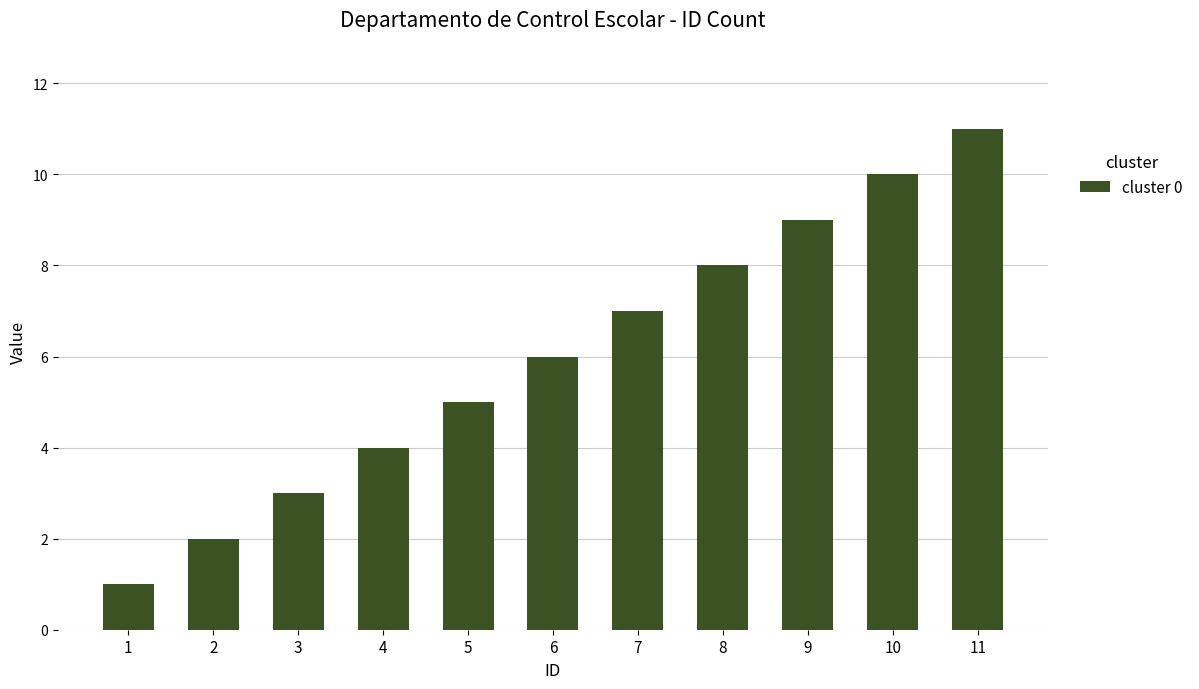

Reading left to right, transcribe all the data shown in this chart.

1	2	3	4	5	6	7	8	9	10	11